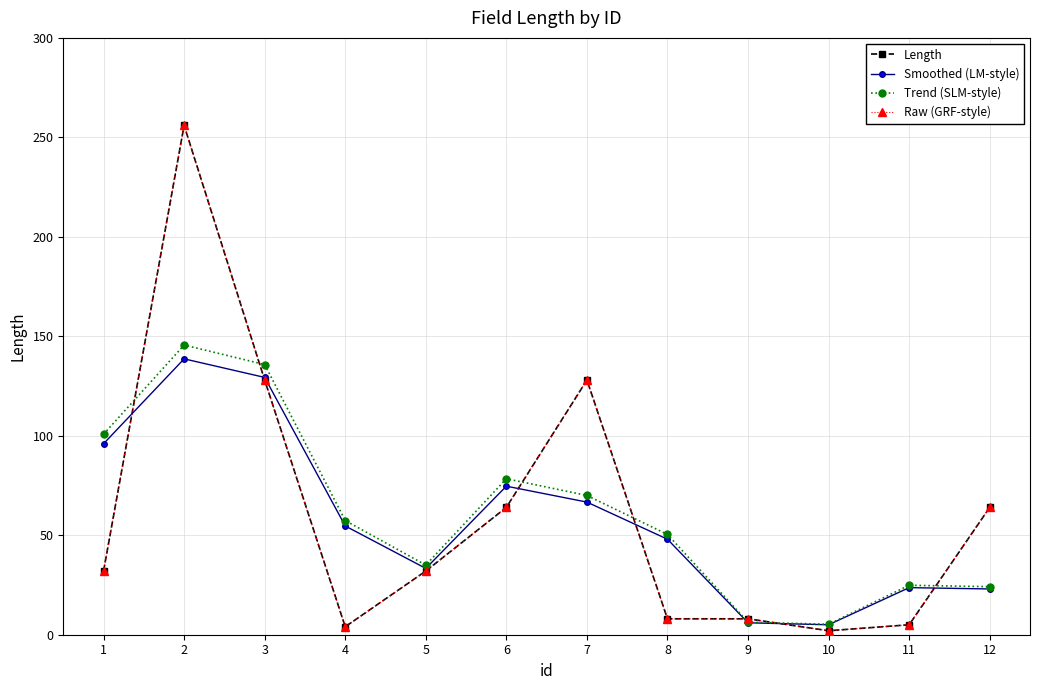

Which series has the largest total across all categories?

Trend (SLM-style)